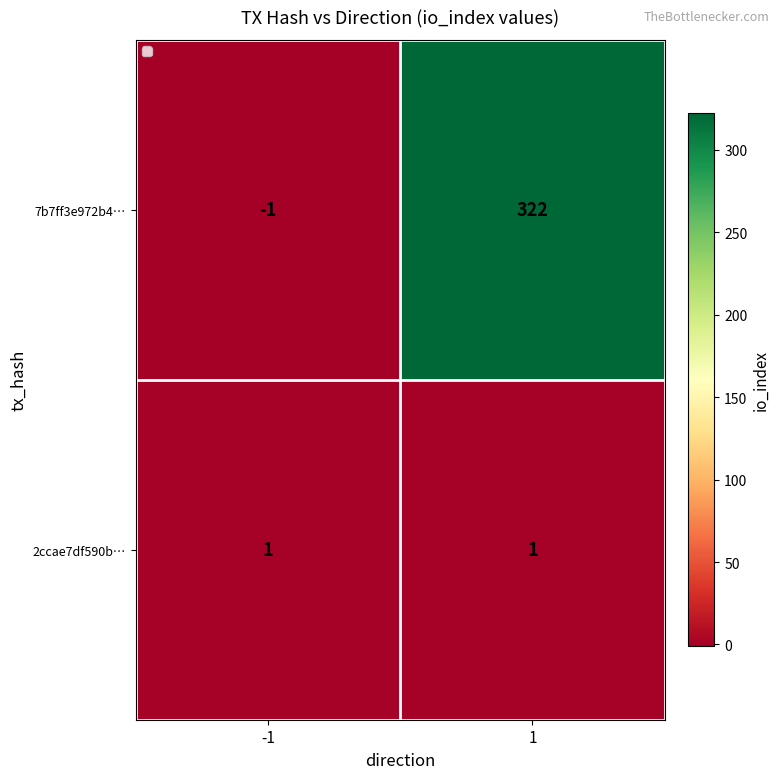

What is the smallest value displayed?

-1